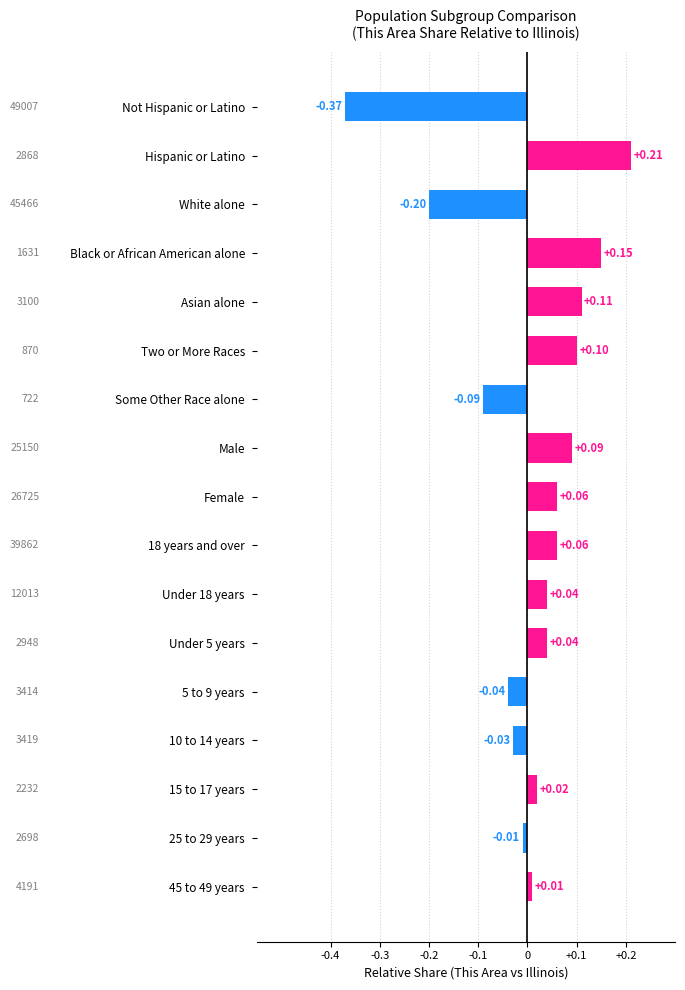

What is the difference between the maximum and minimum values?

0.6